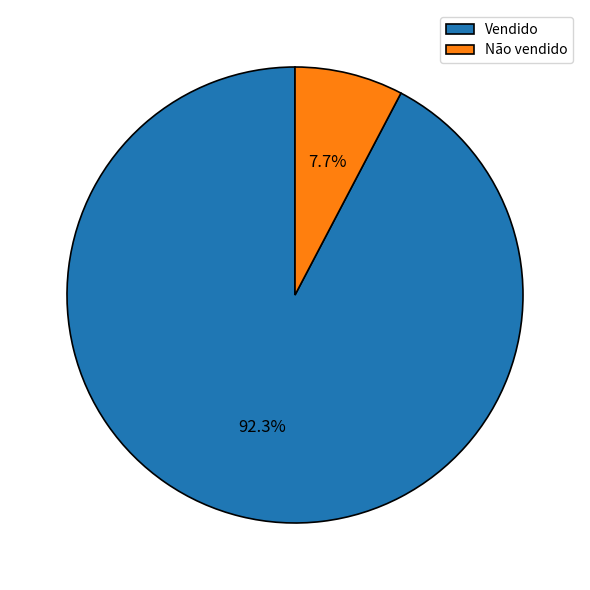

How many segments does this pie chart have?

2